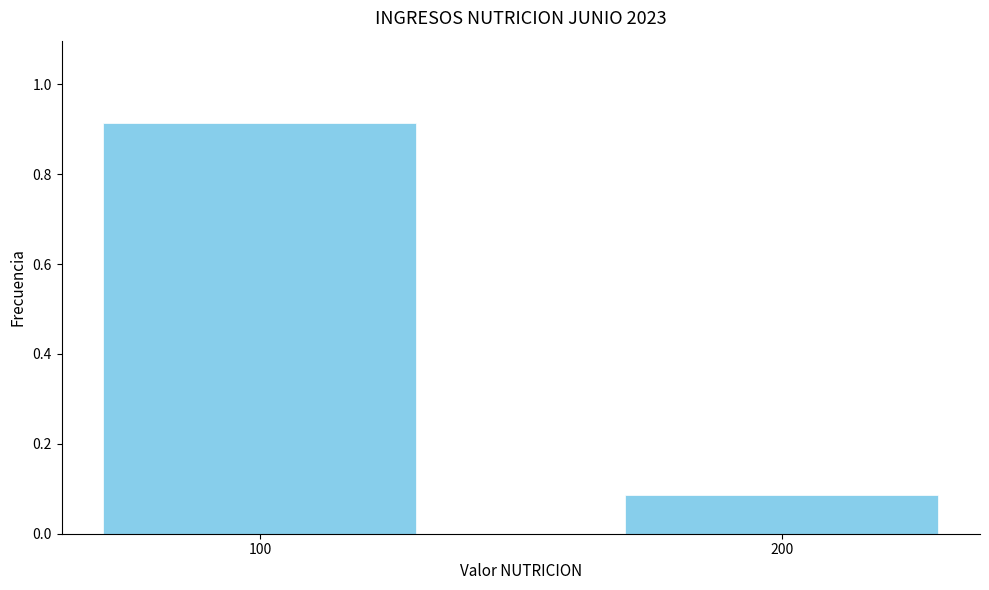

True or false: the data shows 1.3 at 100.

False